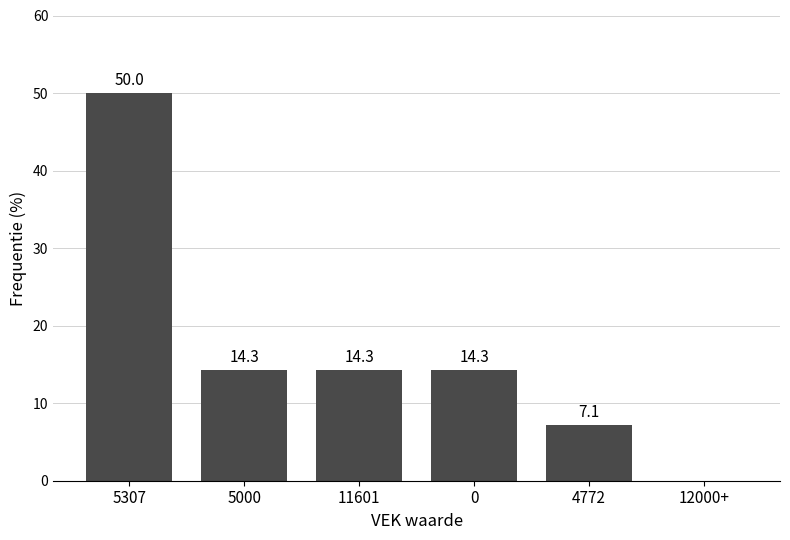

Reading left to right, what are all the values shown in this chart?

5307=50.0	5000=14.3	11601=14.3	0=14.3	4772=7.1	12000+=0.0